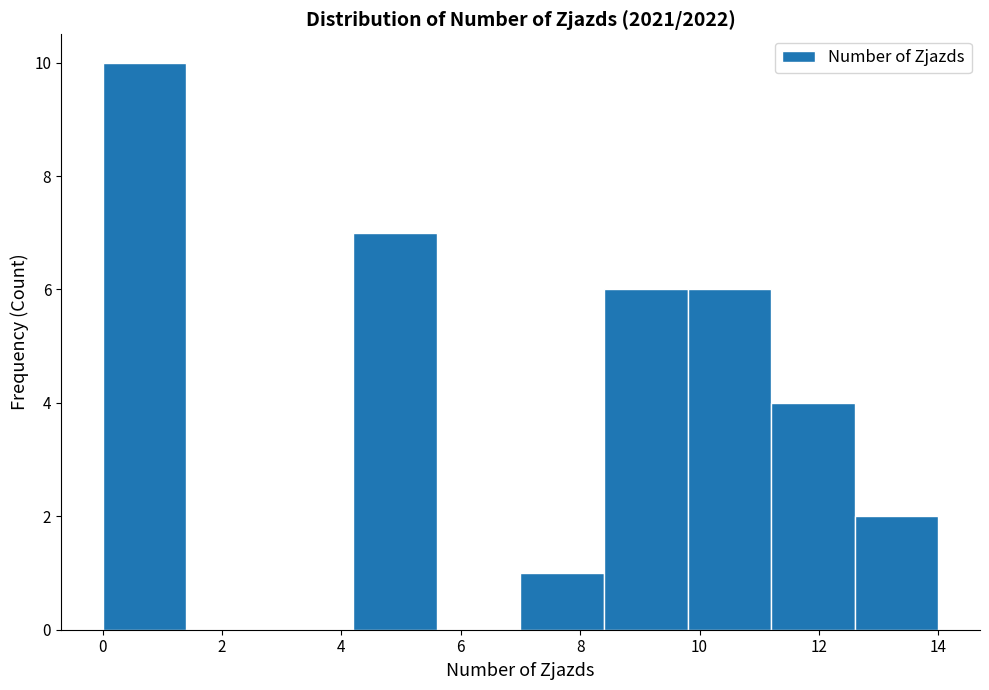

Reading left to right, transcribe this chart: for each bar, give the range it covers on the x-axis and its height. The values are not printed on the chart, so give them approximately, as read against the axis.

0.0 to 1.4: 10
1.4 to 2.8: 0
2.8 to 4.2: 0
4.2 to 5.6: 7
5.6 to 7.0: 0
7.0 to 8.4: 1
8.4 to 9.8: 6
9.8 to 11.2: 6
11.2 to 12.6: 4
12.6 to 14.0: 2